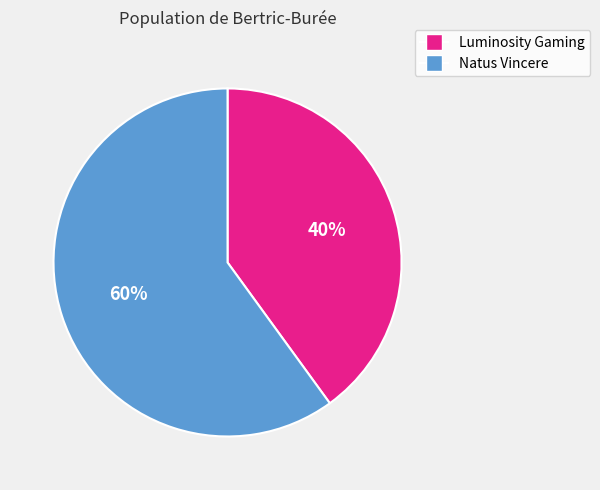

Which has a higher value, Natus Vincere or Luminosity Gaming?

Natus Vincere